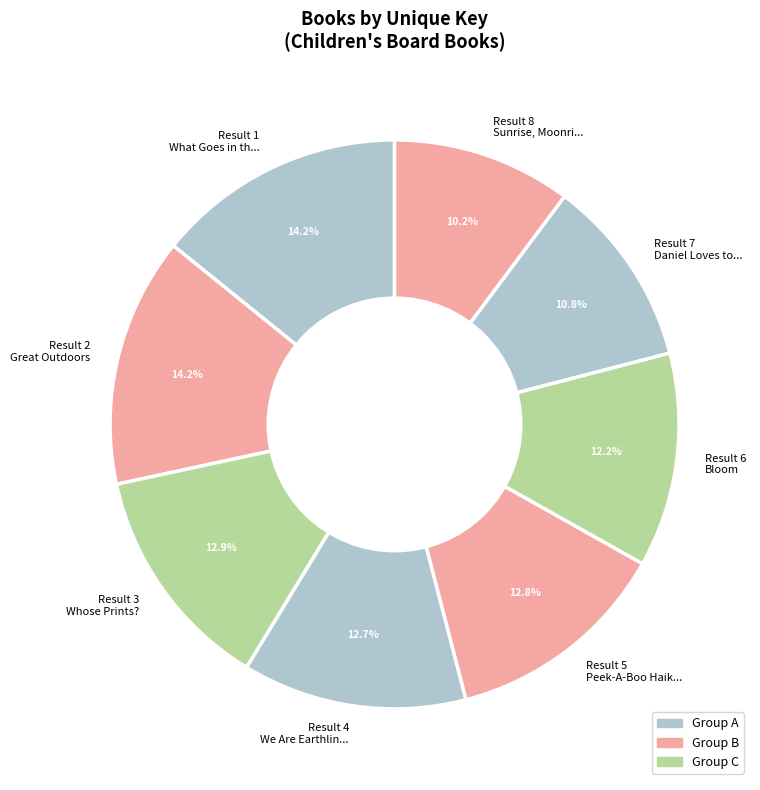

Count the number of slices in the pie.

8